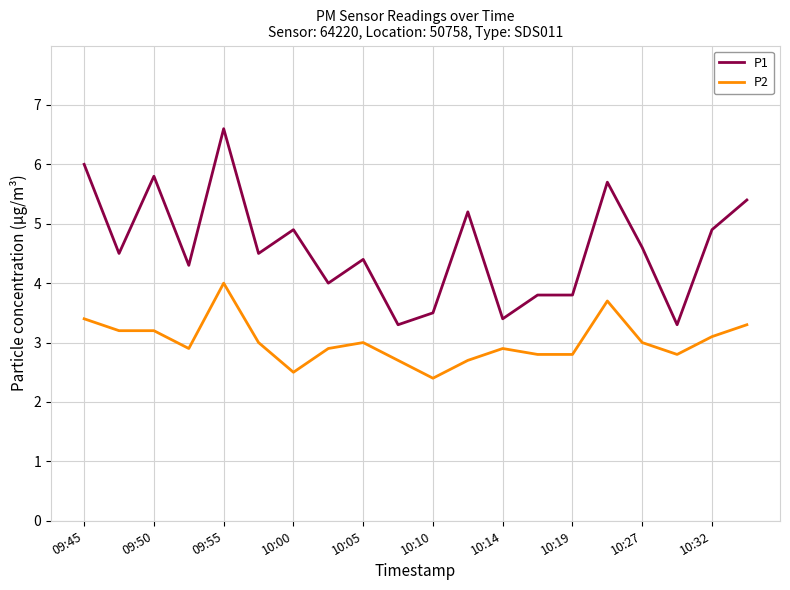

Rank the series by their maximum value, from lowest to highest.

P2, P1